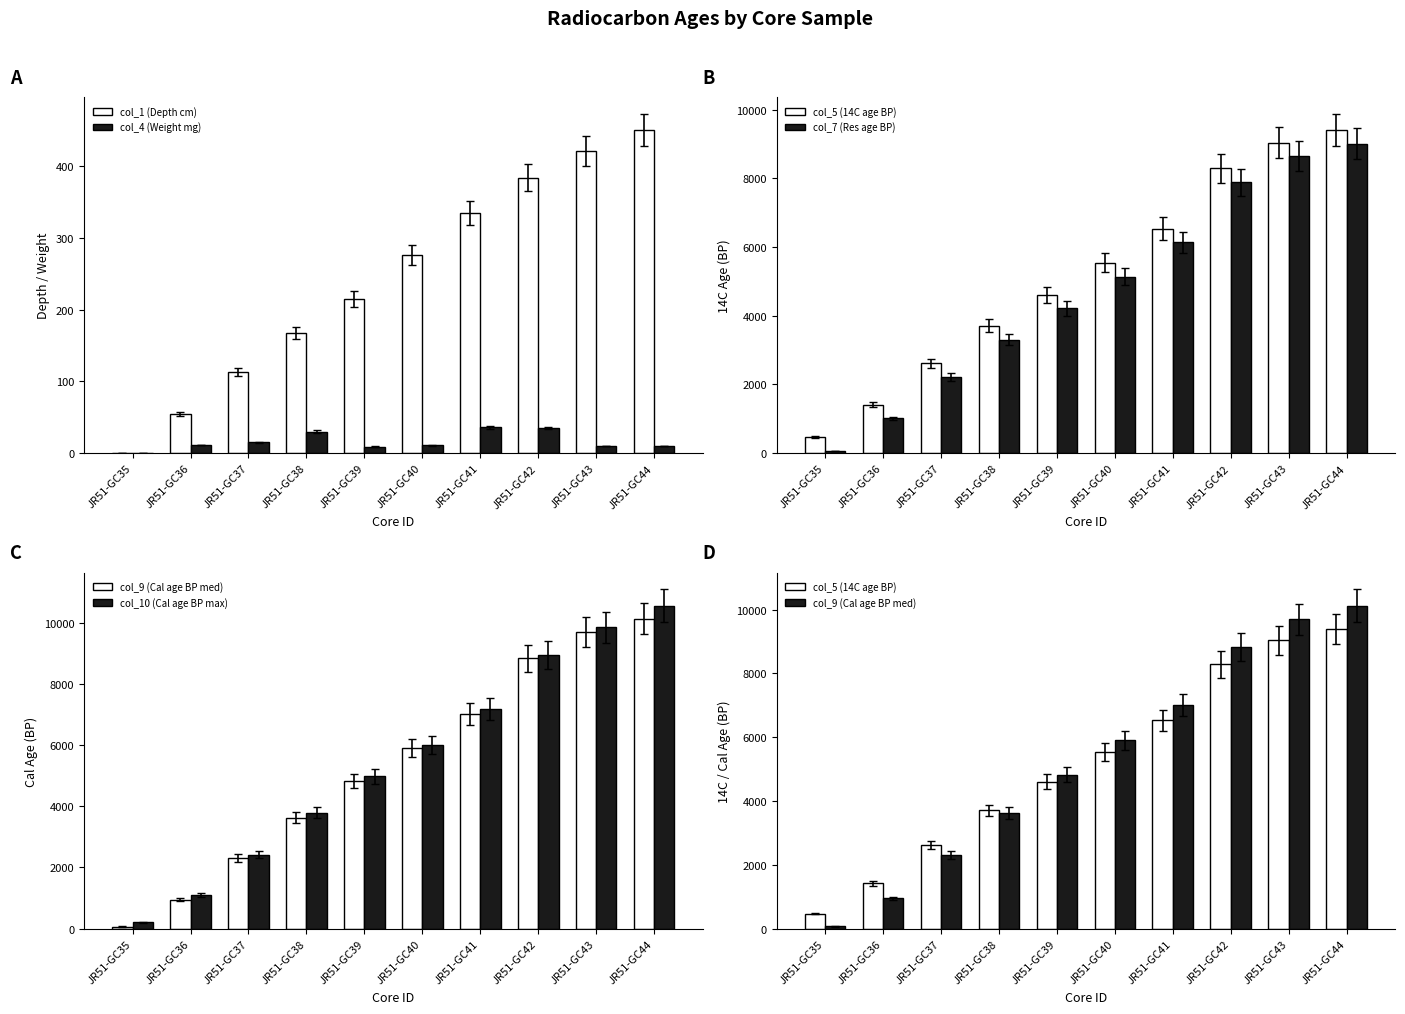

Which series has the largest range (max minus min)?

col_10 (Cal age BP max)